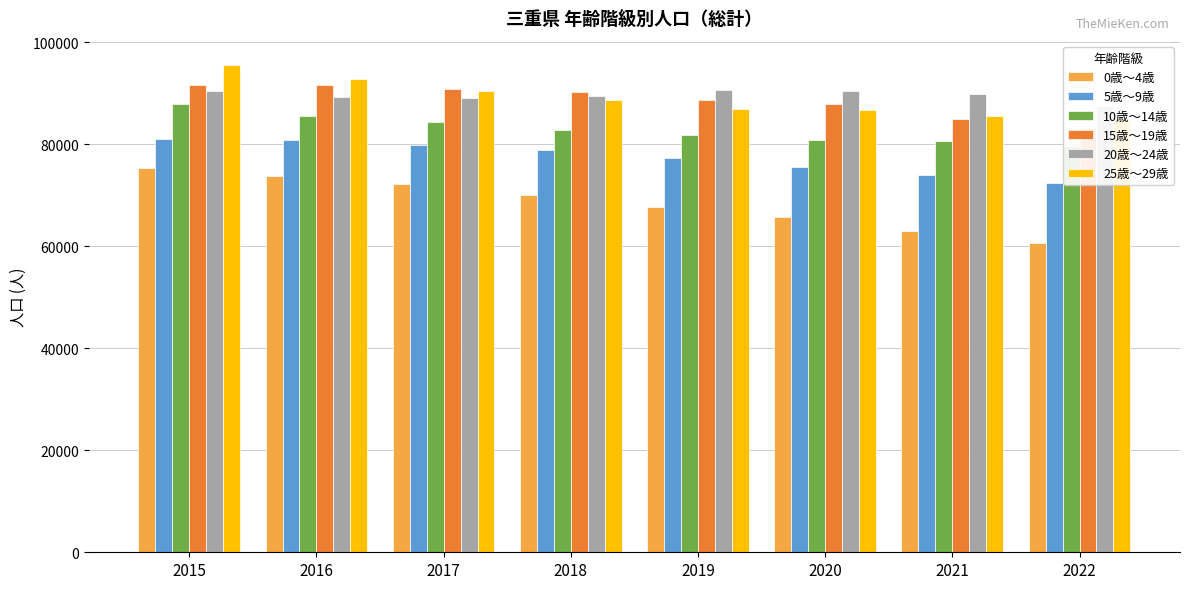

Between 2016 and 2019, which series saw the biggest shift?

0歳～4歳